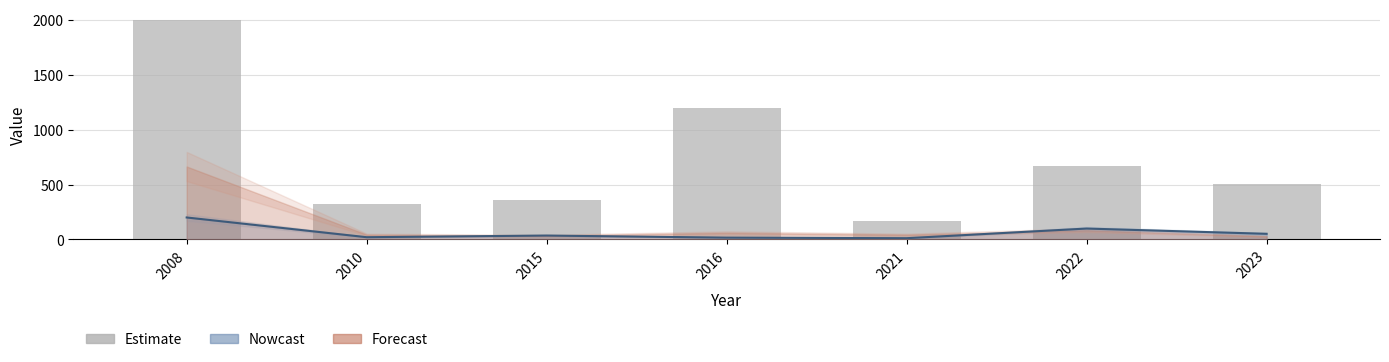

Are the bars horizontal?

No